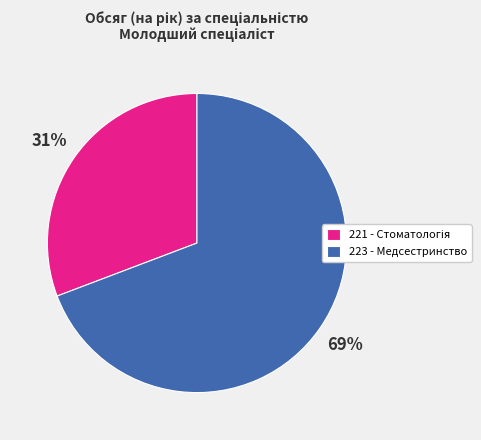

Is there a majority slice in this chart?

Yes